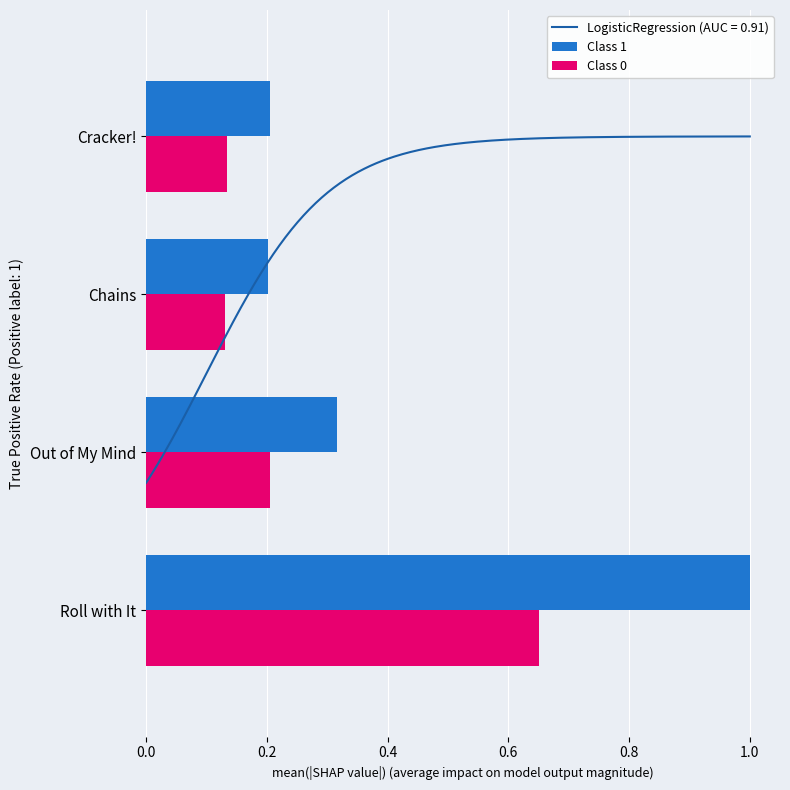

Reading left to right, extract all data points from this chart.

Class 1: 1.0	0.3	0.2	0.2
Class 0: 0.7	0.2	0.1	0.1